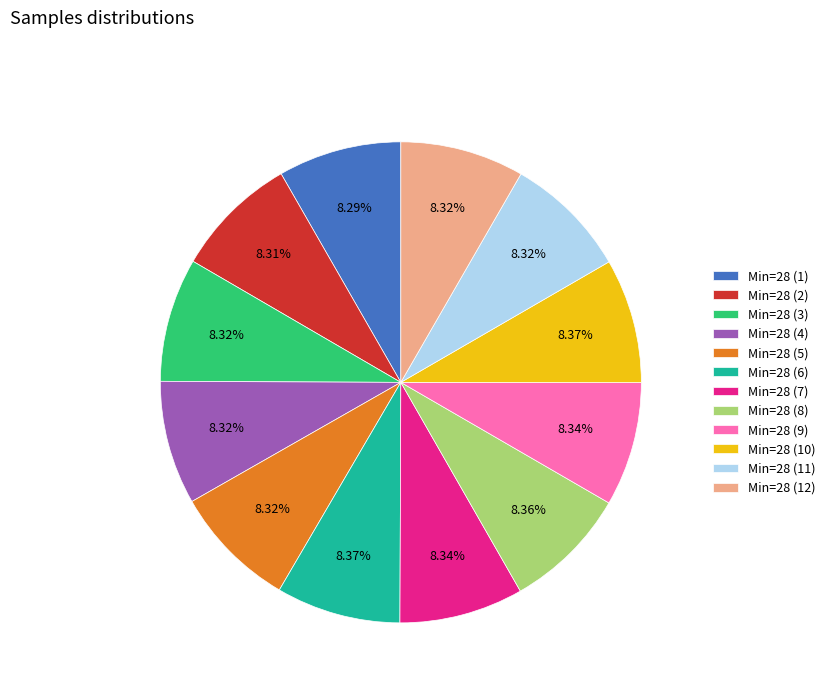

Is the sum of Min=28 (6) and Min=28 (8) greater than half?

No